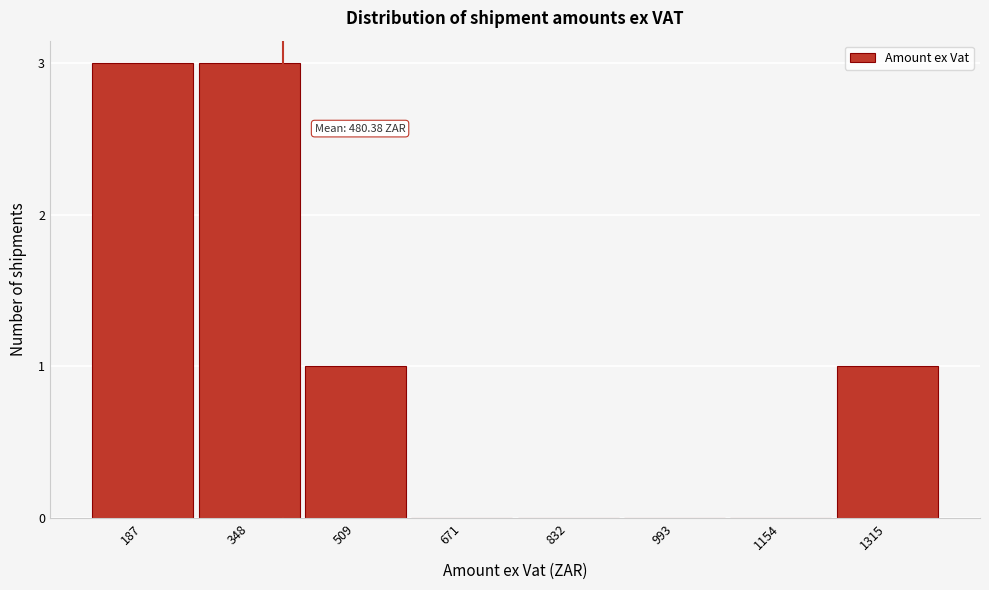

Reading left to right, transcribe all the data shown in this chart.

187=3	348=3	509=1	671=0	832=0	993=0	1154=0	1315=1